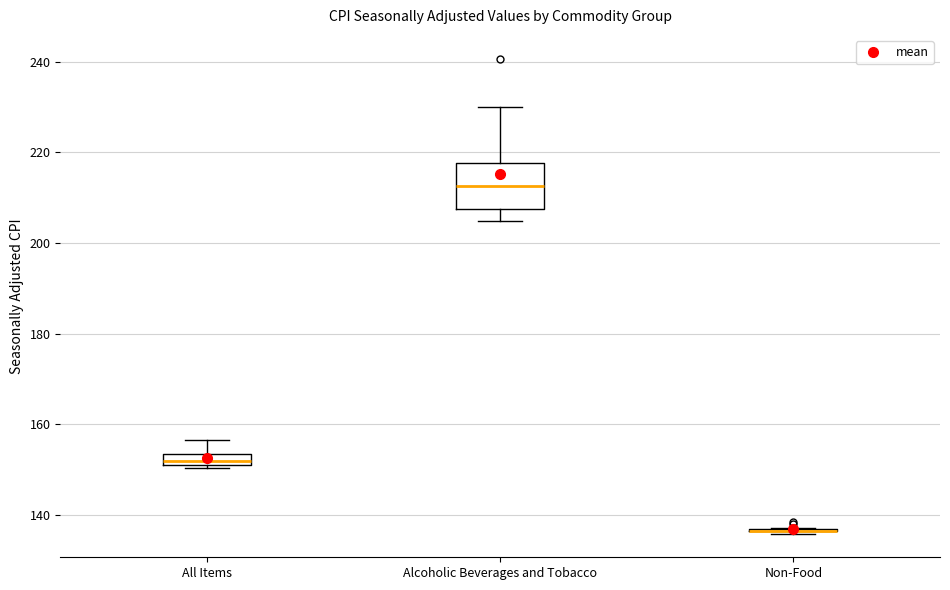

Where is the lower edge of the box for Alcoholic Beverages and Tobacco on the y-axis? The values are not printed on the chart, so give them approximately, as read against the axis.

208